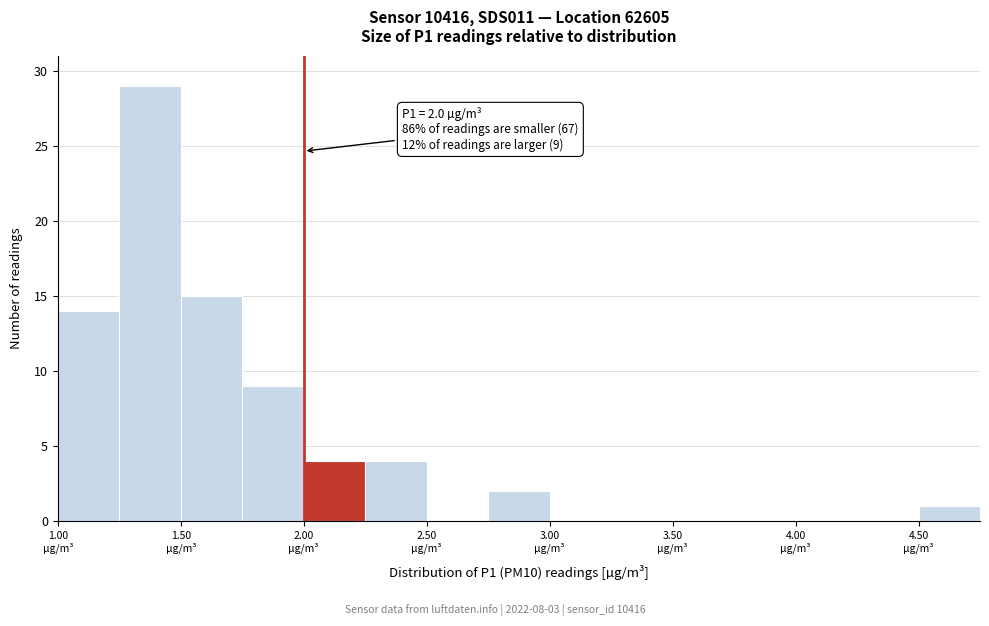

Over which range of the x-axis is the bar tallest?

1.25 to 1.50